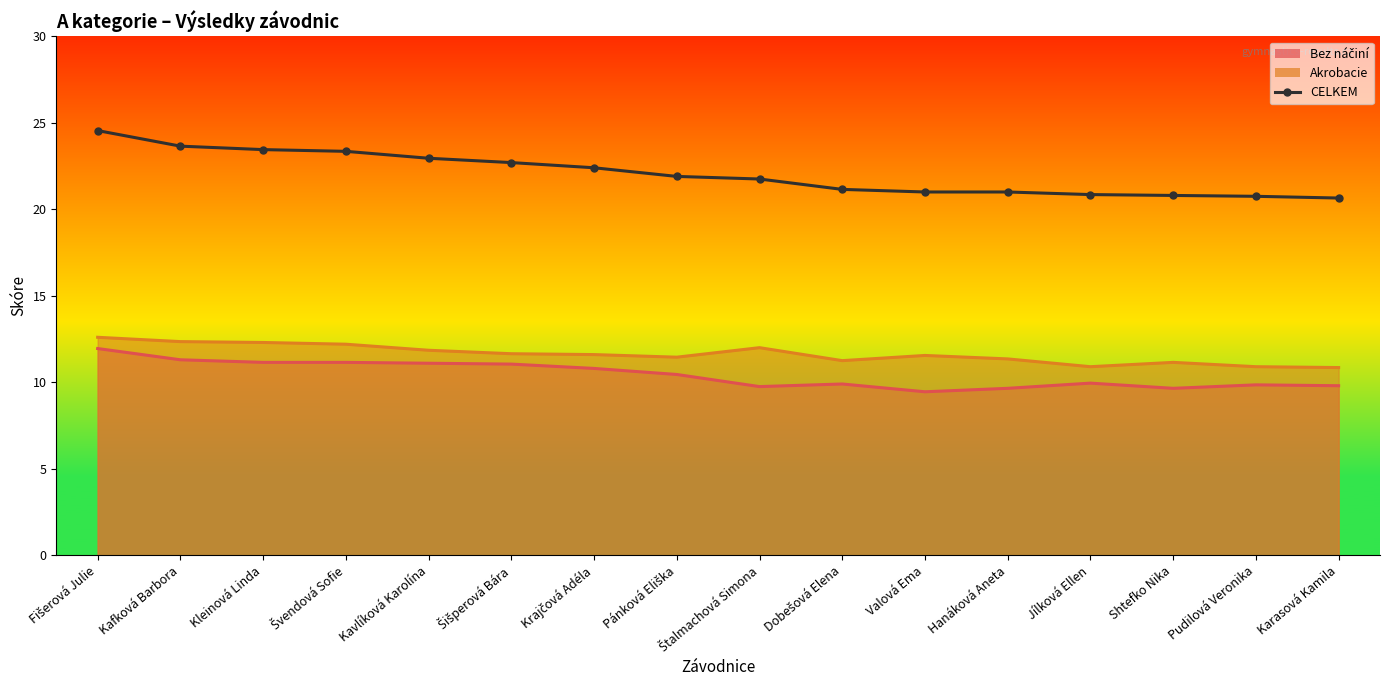

What is the change in value from Kafková Barbora to Shtefko Nika?

-2.8